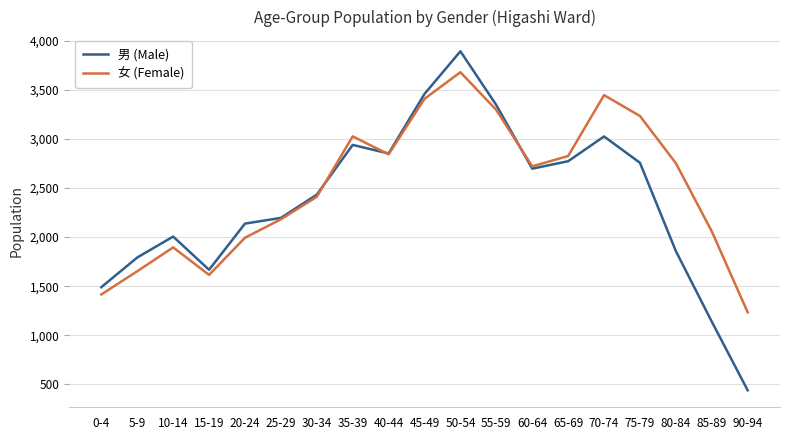

In 女 (Female), how many points are higher than both neighbors (excluding endpoints)?

4